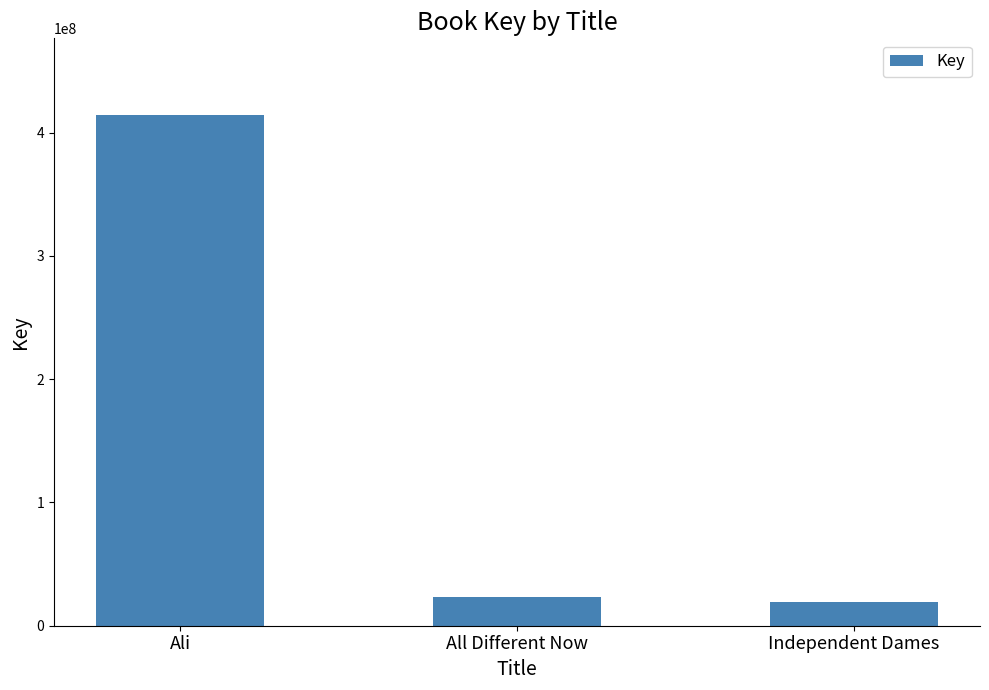

How many values are below 23195470?

1